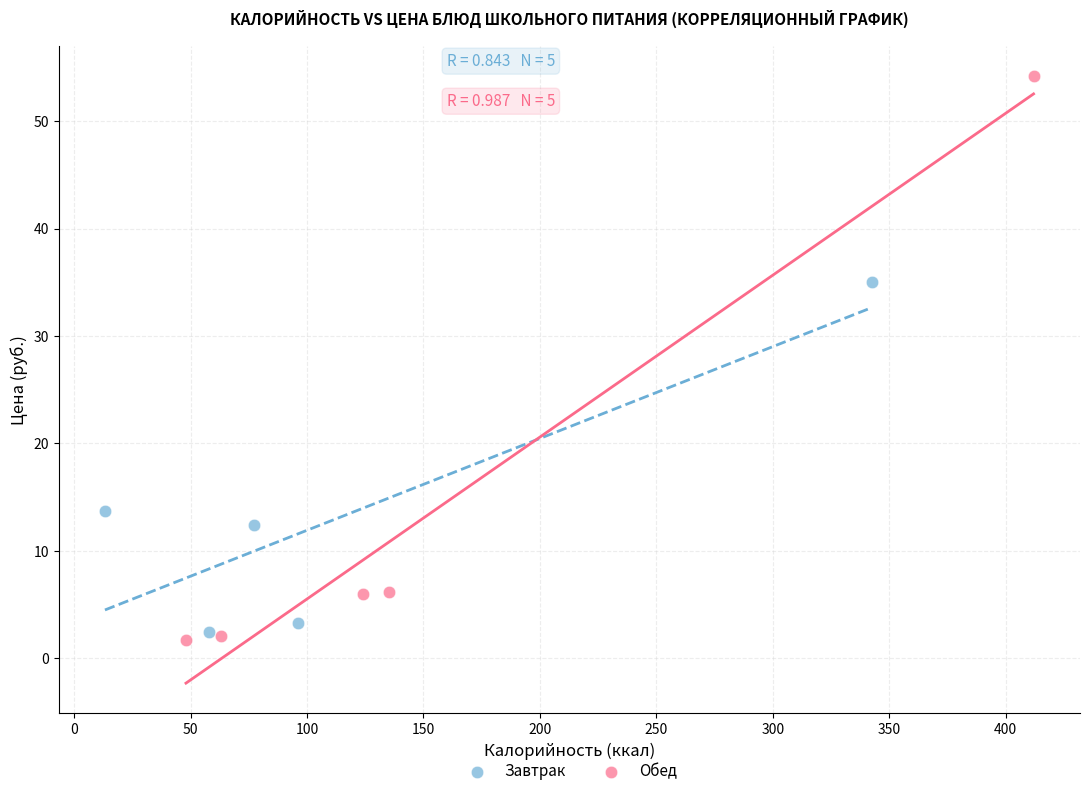

Which series reaches the minimum Y coordinate?

Обед